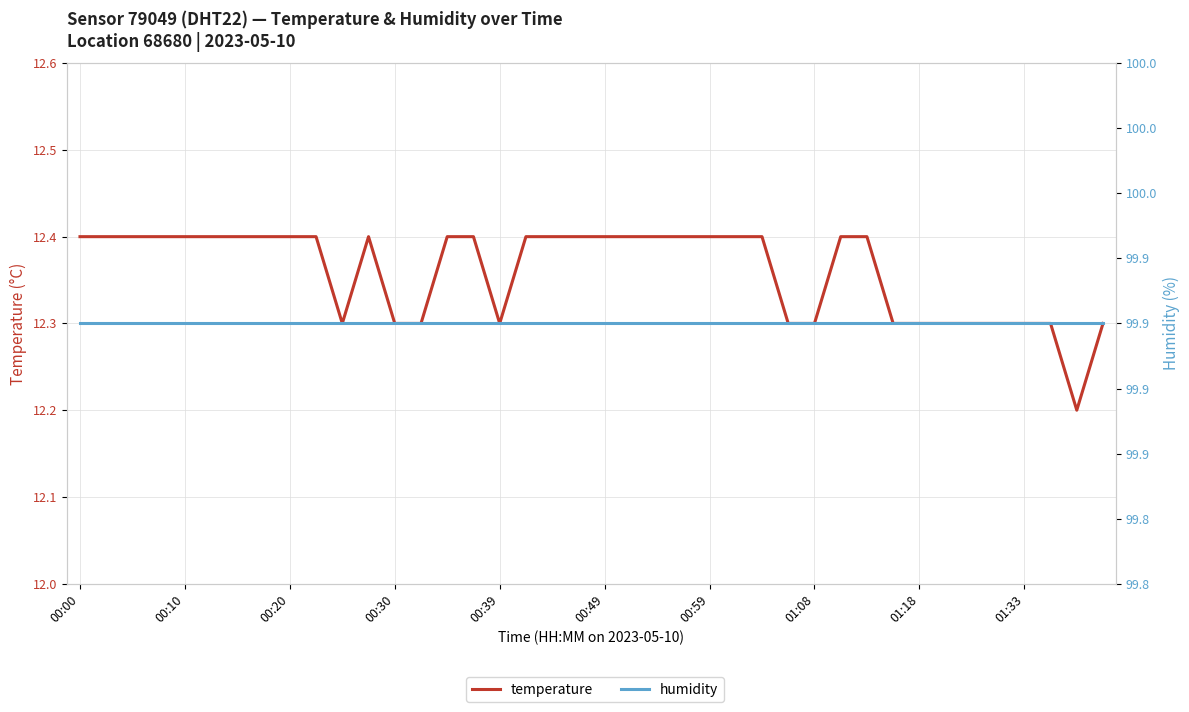

True or false: humidity has more than 1 points higher than both neighbors.

False